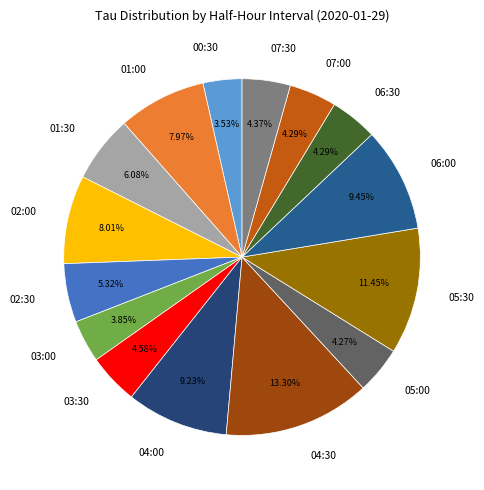

Count the number of slices in the pie.

15